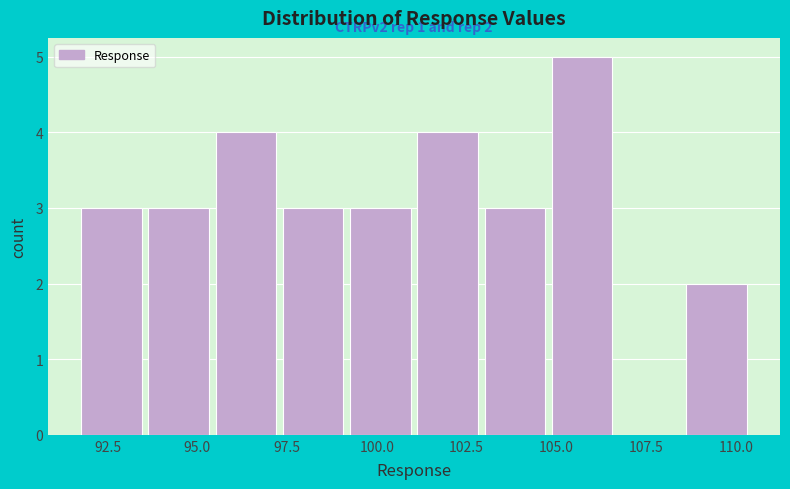

Read against the x-axis, roughly where is the centre of the tallest bar?

105.5